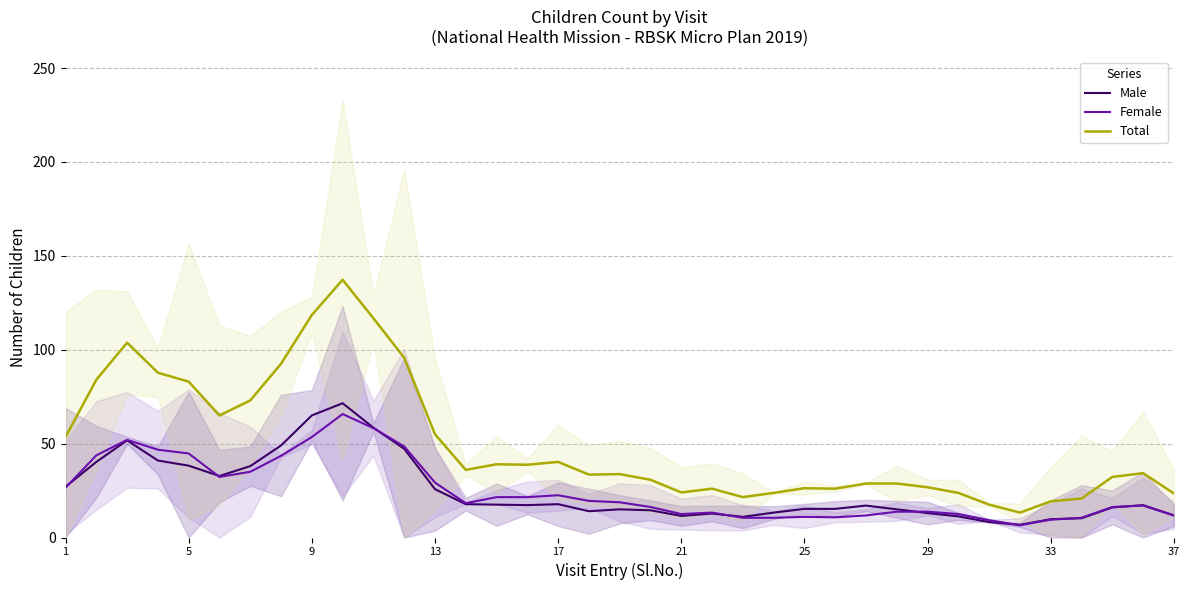

What is the average value of the Total series?

49.6